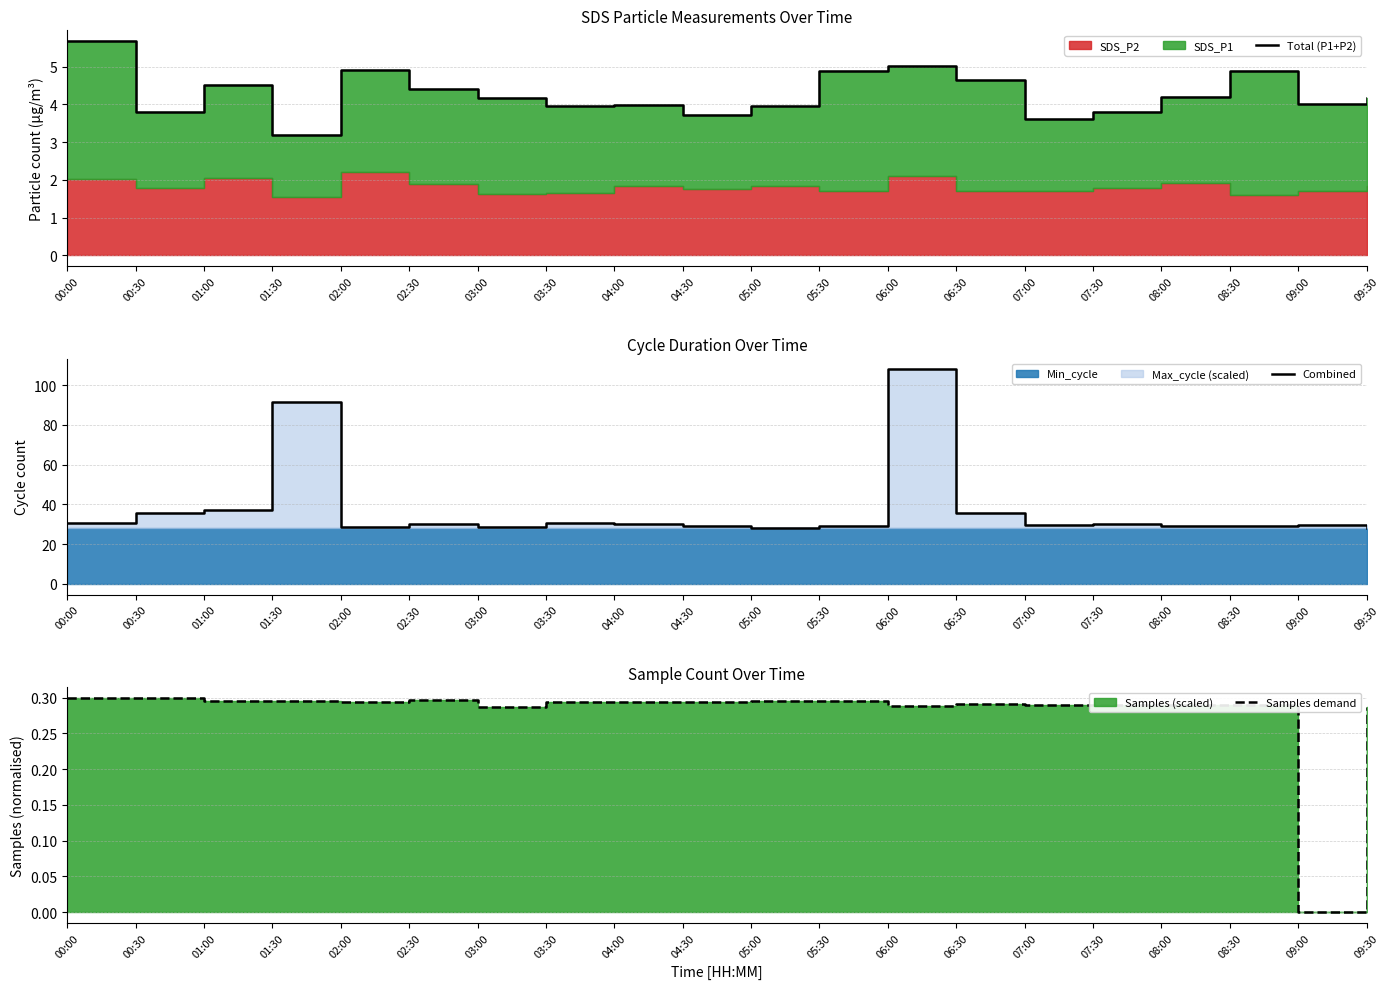

True or false: Samples demand has more than 2 points higher than both neighbors.

True